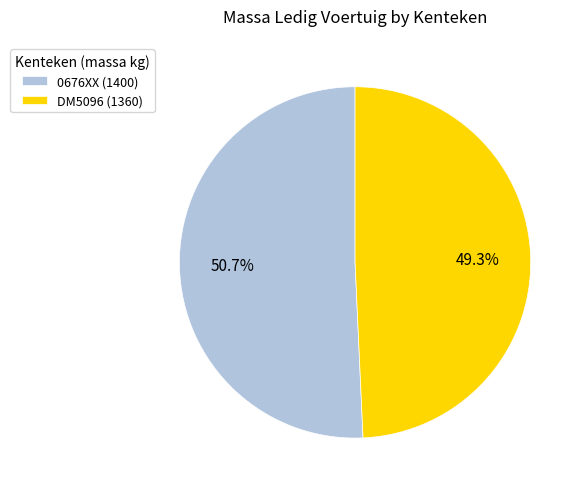

True or false: 0676XX accounts for 37% of the total.

False